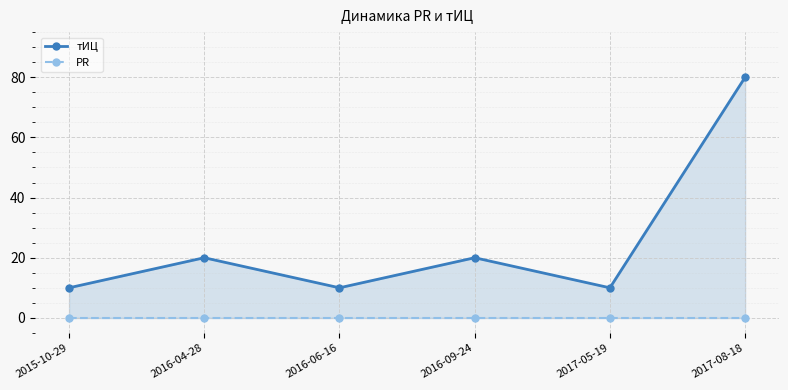

True or false: тИЦ and PR intersect in this chart.

False